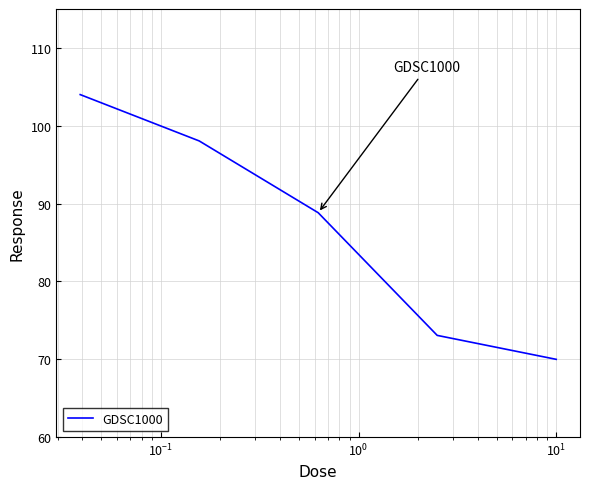

How many lines are shown in the chart?

1